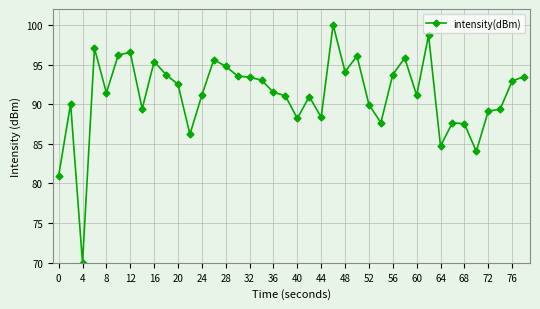

What is the value of the 39th point from the left?

92.9